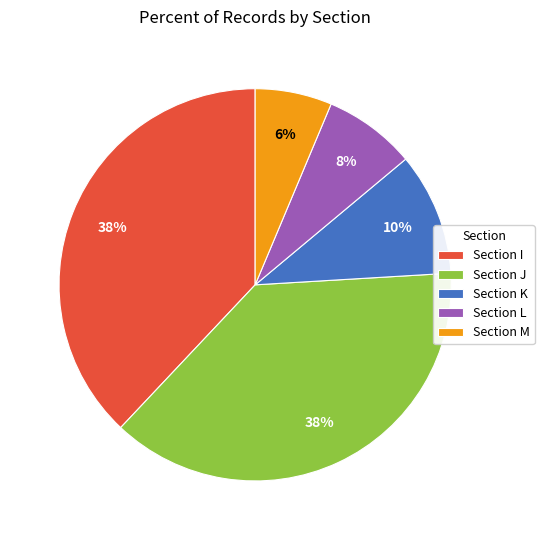

To the nearest percent, what portion does Section K represent?

10%